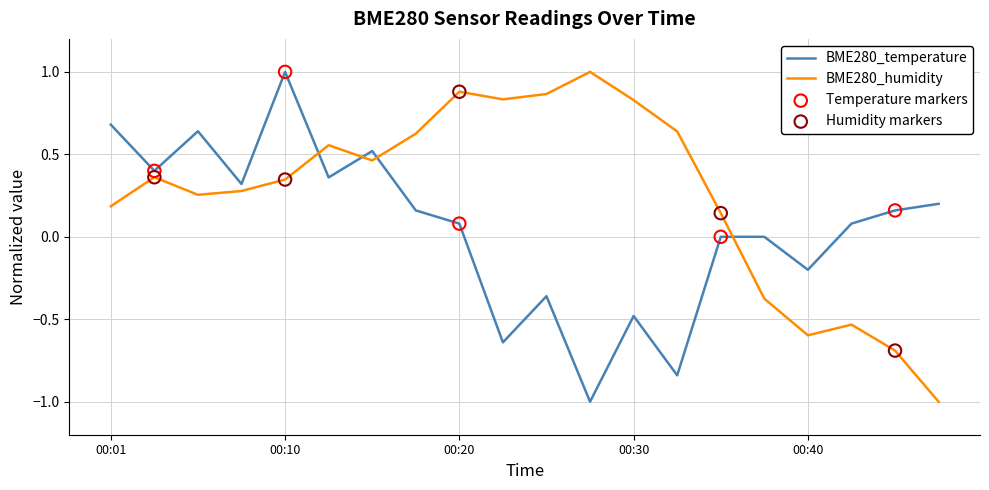

Which series has the largest total across all categories?

BME280_humidity